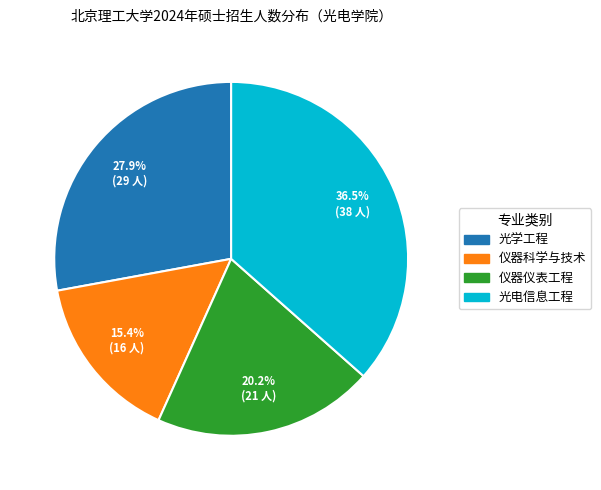

What is the smallest slice in the pie chart?

仪器科学与技术